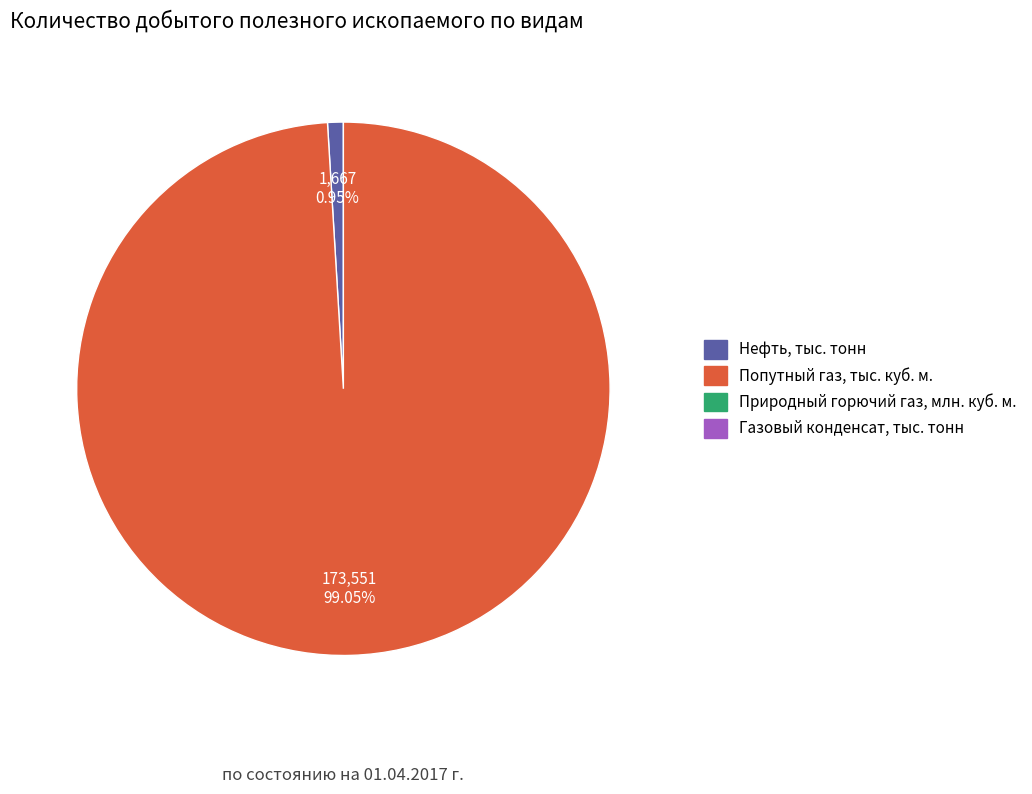

Is there any slice that represents more than half of the pie?

Yes